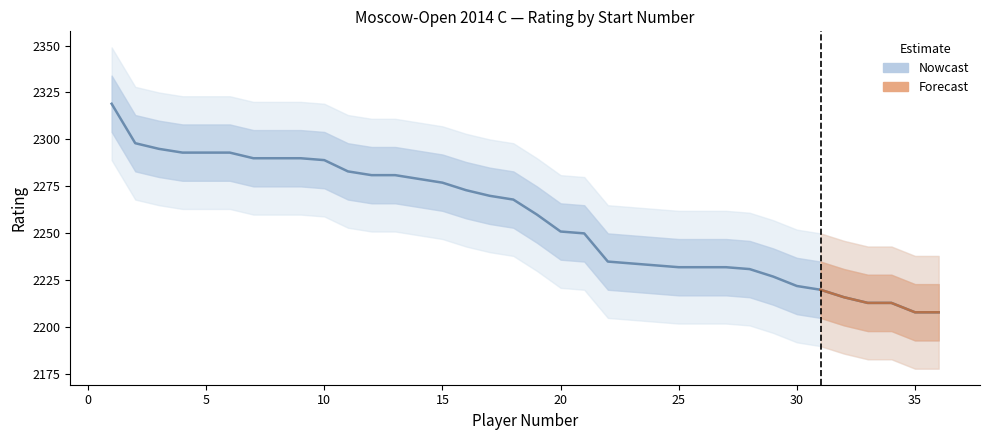

How many categories are shown in the chart?

36